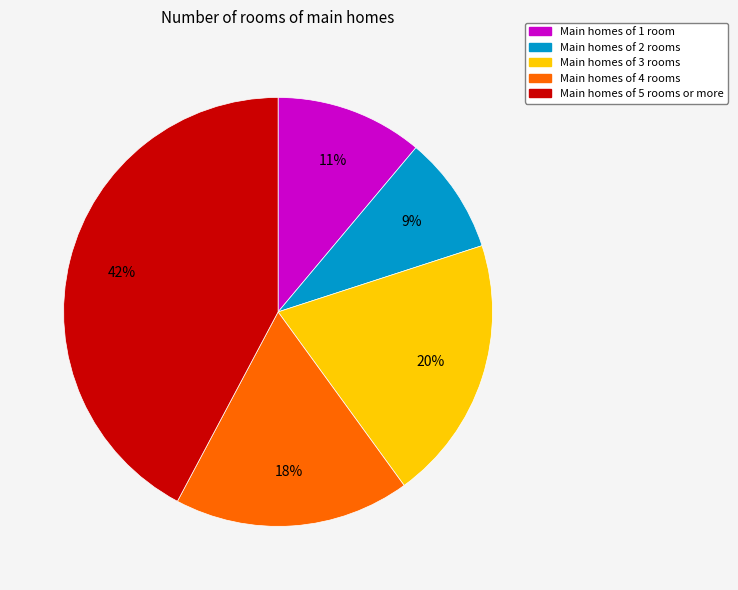

To the nearest percent, what is the average slice percentage?

20%